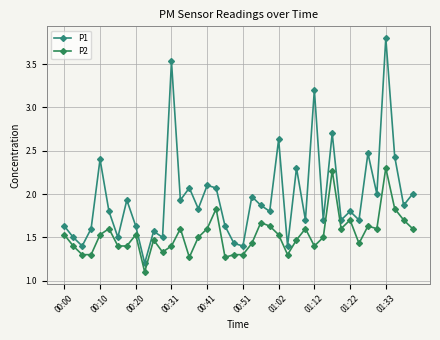

How many distinct data groups are displayed?

2